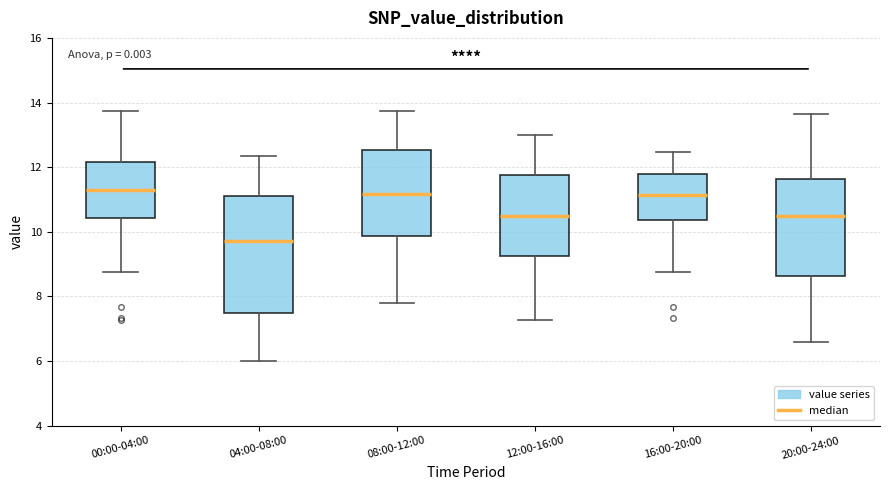

Which box is the tallest, from its lower edge to its upper edge?

04:00-08:00